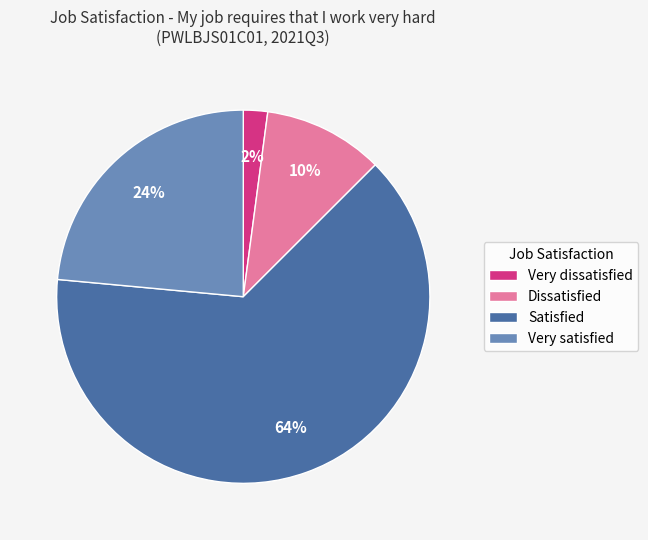

How many segments does this pie chart have?

4